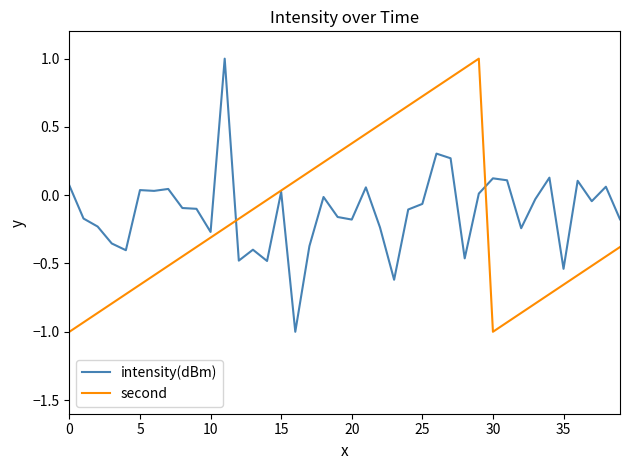

What is the highest value of the second series?

1.0